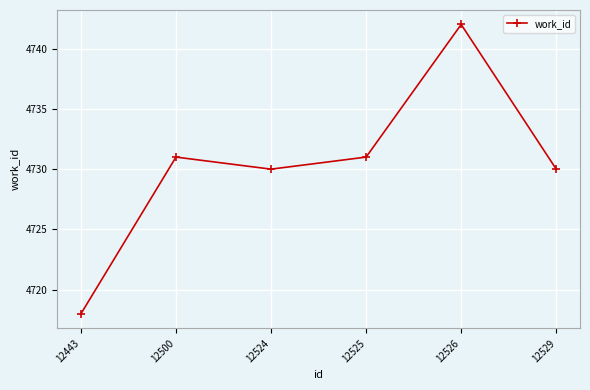

The chart shows a value of 4718 at 12443. True or false?

True